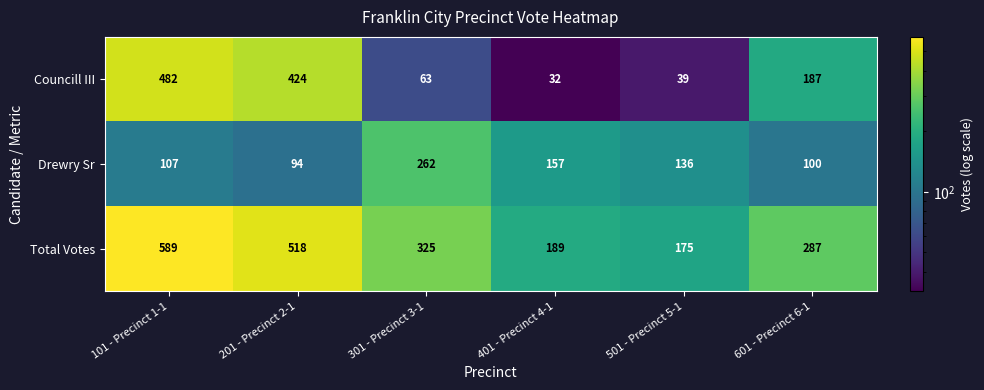

Reading right to left, list all the values displayed in this chart.

Councill III: 187	39	32	63	424	482
Drewry Sr: 100	136	157	262	94	107
Total Votes: 287	175	189	325	518	589